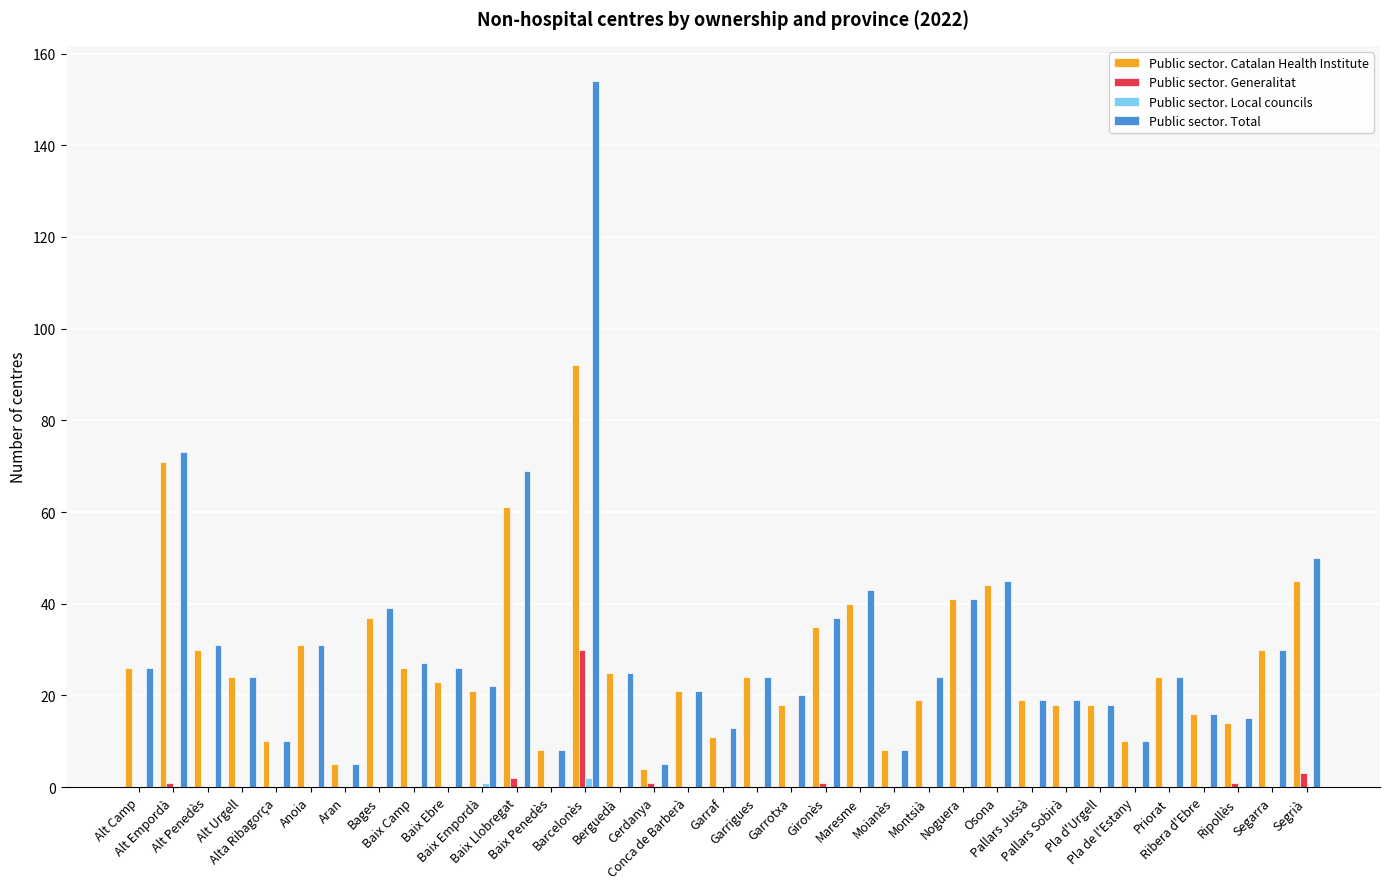

Which label corresponds to the largest value in the chart?

Barcelonès